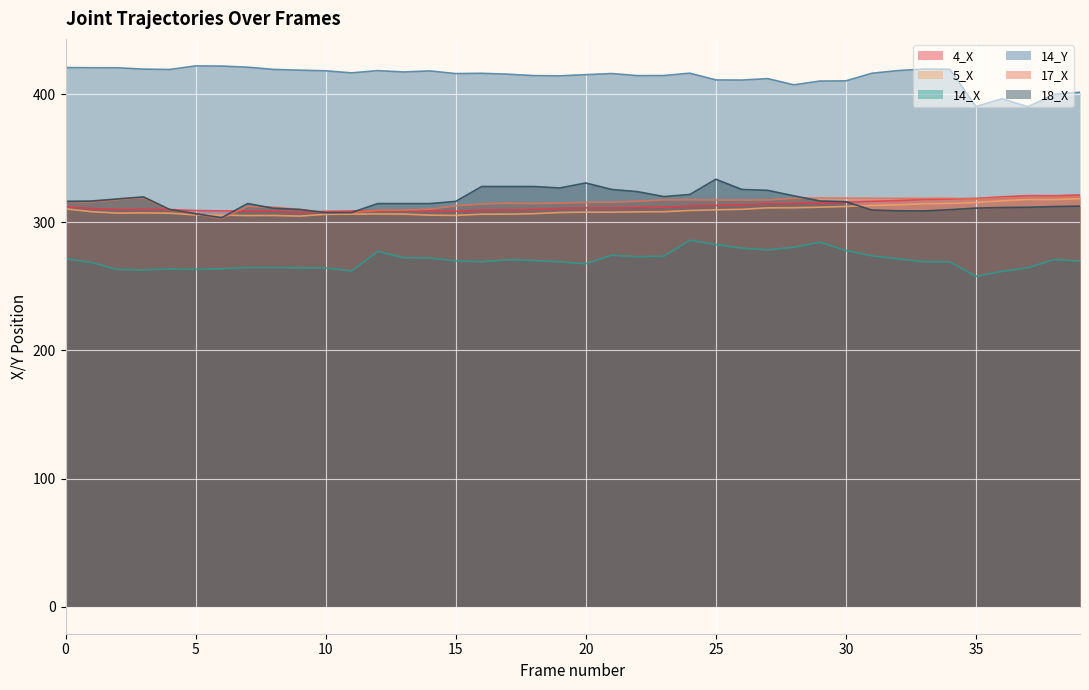

How many data points does each series have?

40